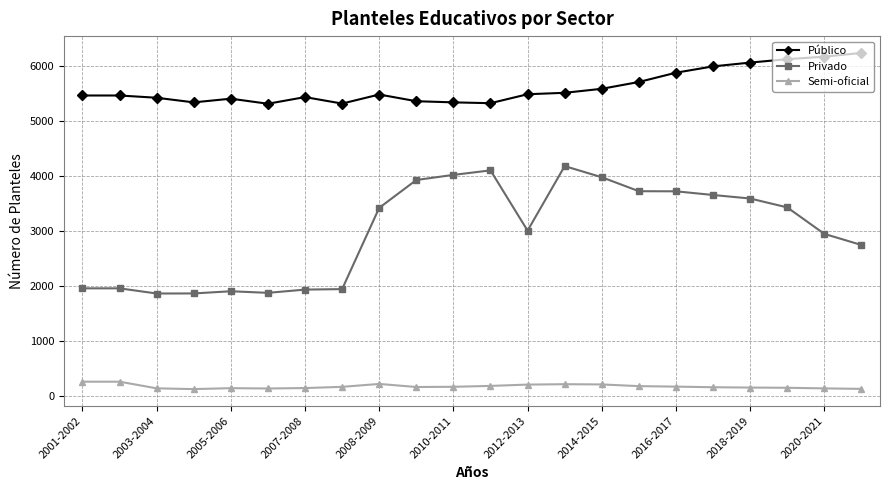

What is the value of the Público point at the 4th from the left?

5346